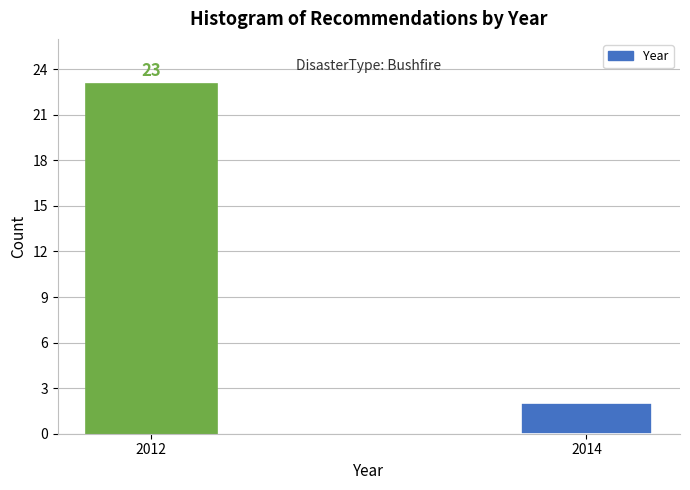

Reading left to right, list all the values displayed in this chart.

2012=23	2014=2